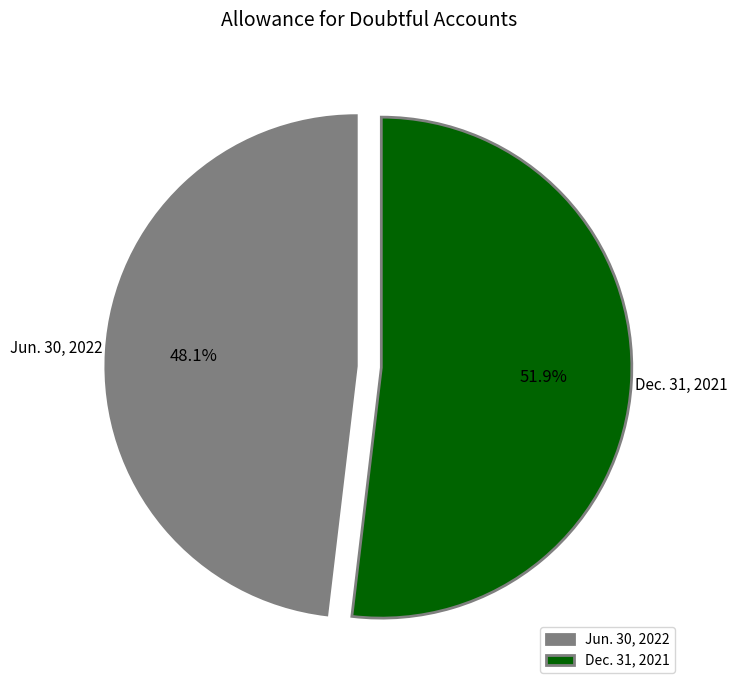

How many slices are in this pie chart?

2